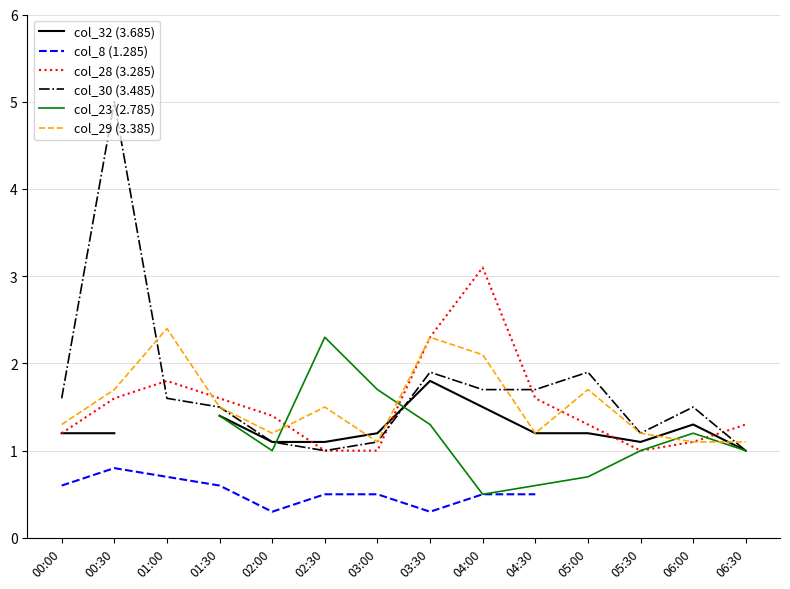

What is the highest value of the col_30 (3.485) series?

5.0